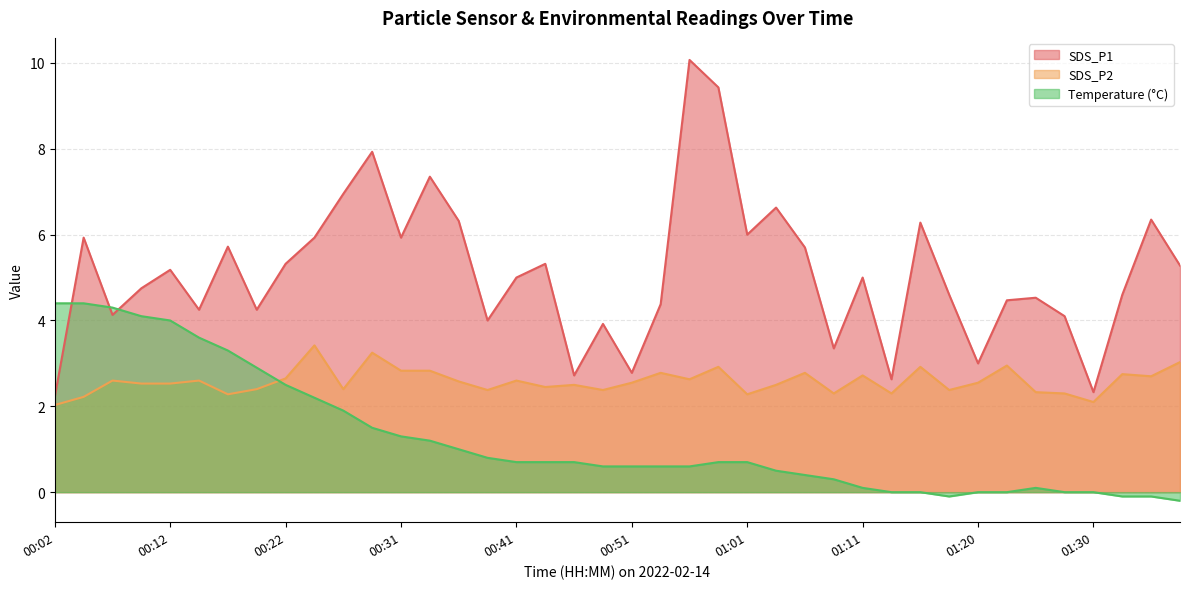

What is the sum of the SDS_P2 values at 00:34 and 01:37?

5.9